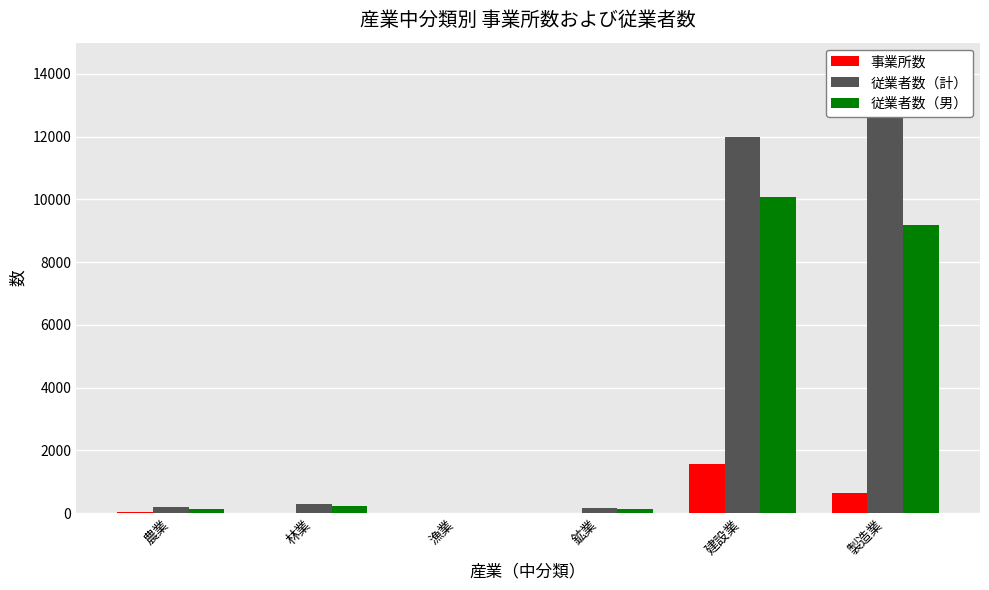

What are all the series names shown in the legend?

事業所数, 従業者数（計）, 従業者数（男）